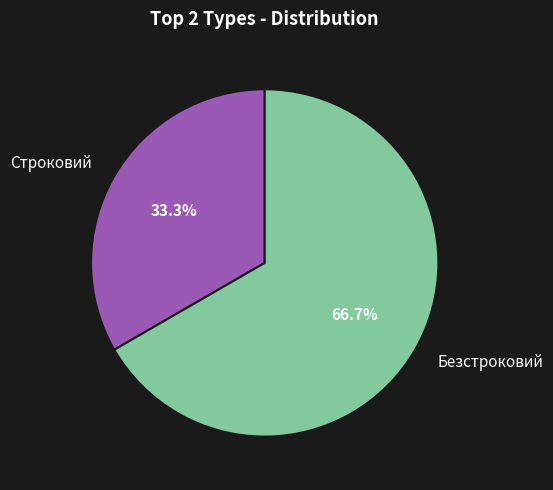

To the nearest percent, what portion does Строковий represent?

33%